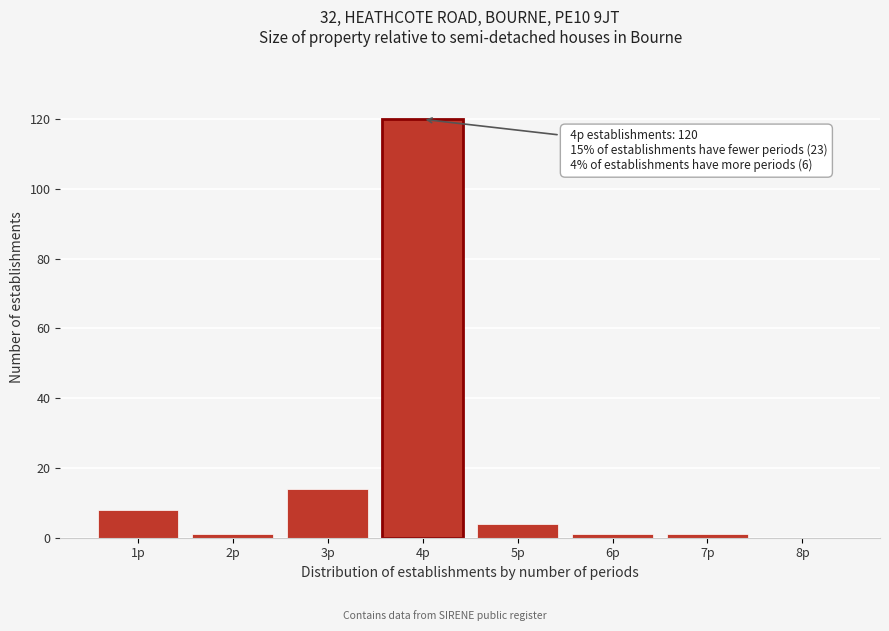

Reading left to right, extract all data points from this chart.

1p=8	2p=1	3p=14	4p=120	5p=4	6p=1	7p=1	8p=0